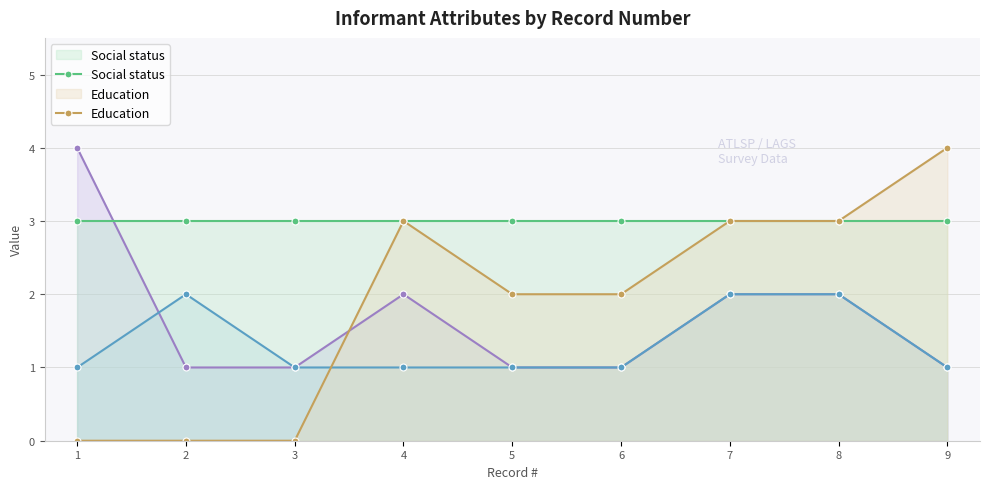

What is the spread (max minus min) of values at 9?

3